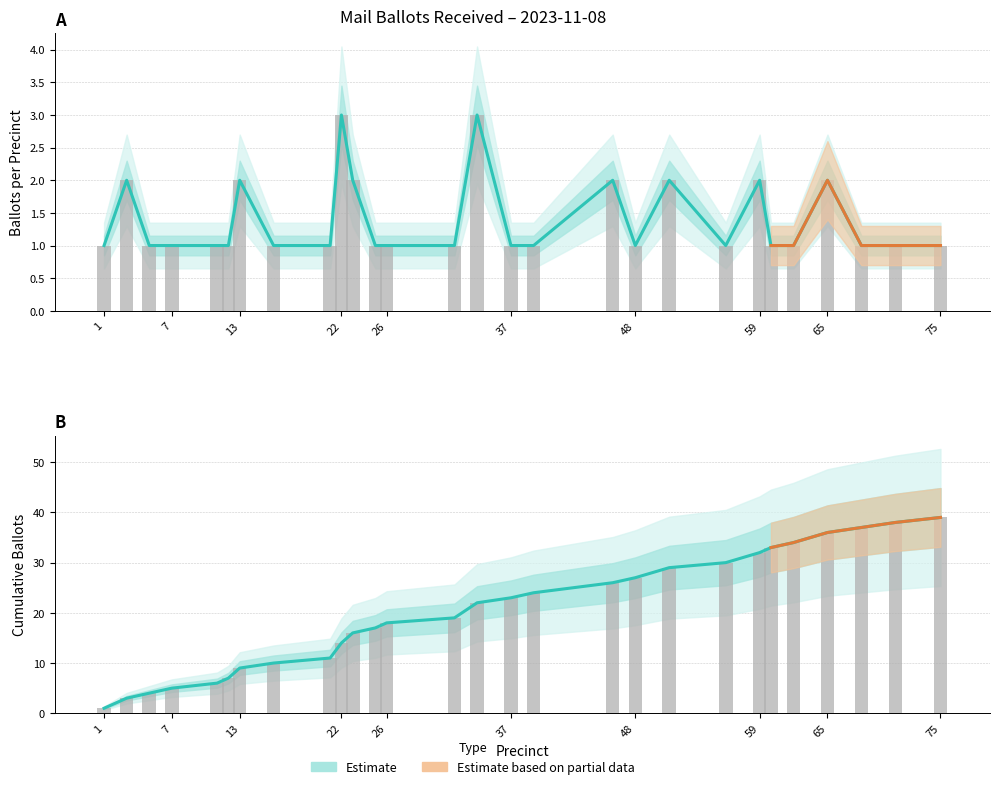

List the series in order of their overall mean, highest first.

Cumulative Count, Ballots by Precinct